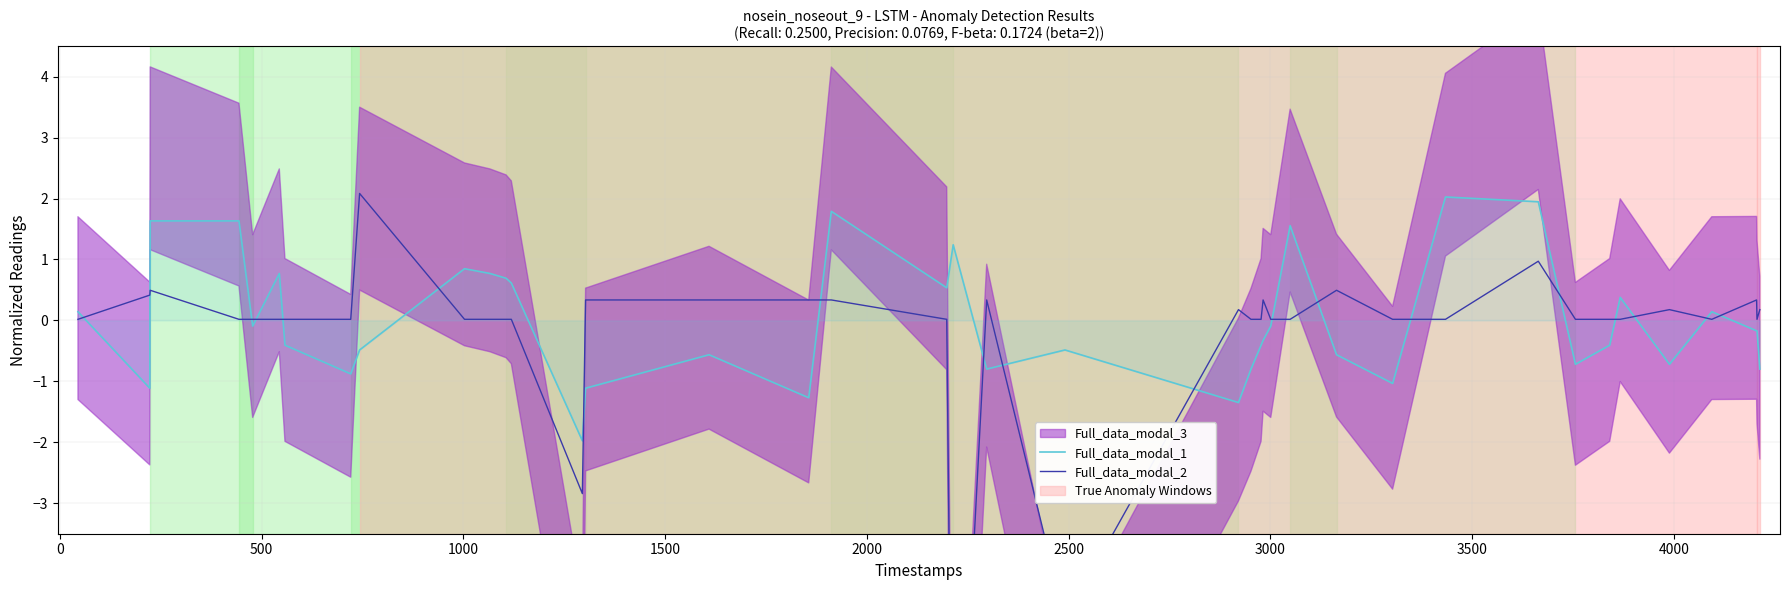

What is the minimum value for Full_data_modal_1?

-2.0